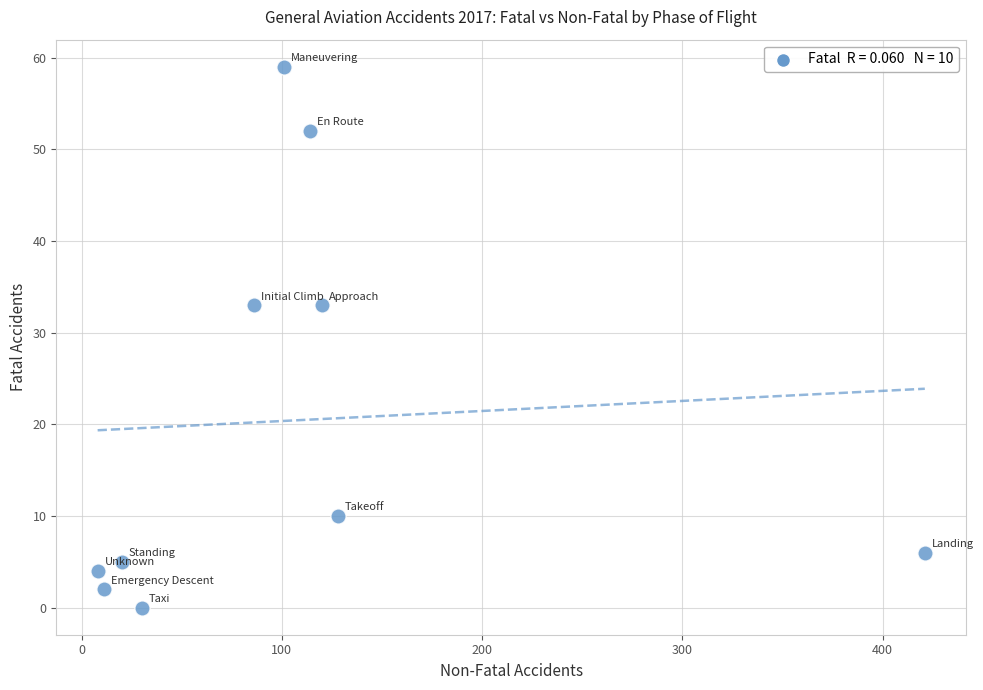

What is the average X value?

104